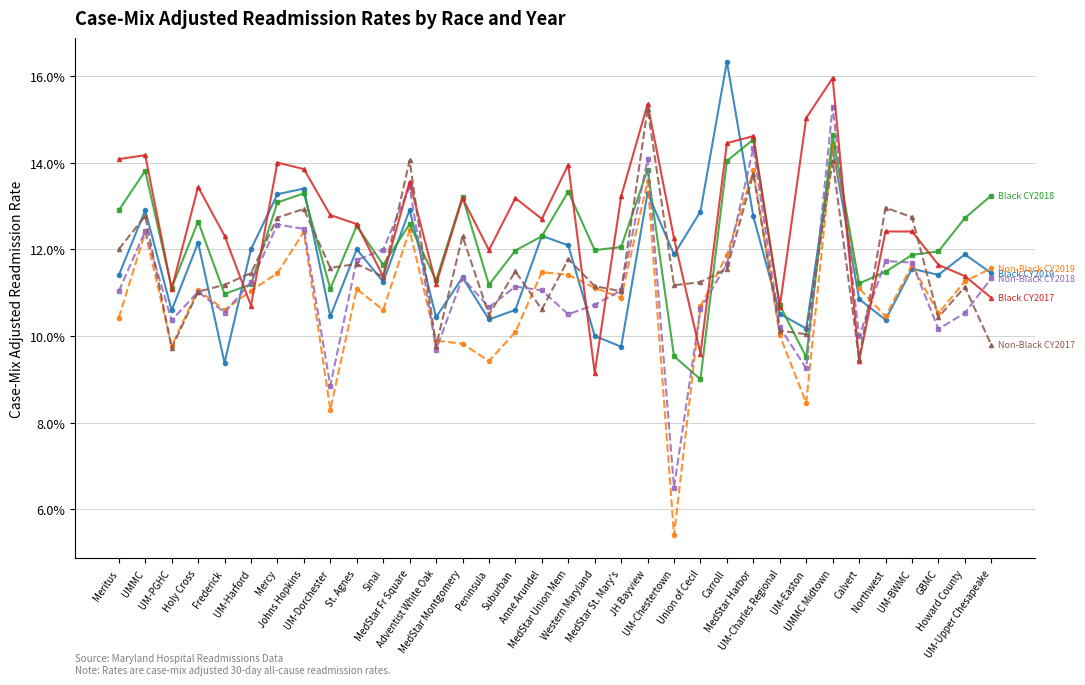

Reading left to right, what are all the values shown in this chart?

Black CY2019: 0.1	0.1	0.1	0.1	0.1	0.1	0.1	0.1	0.1	0.1	0.1	0.1	0.1	0.1	0.1	0.1	0.1	0.1	0.1	0.1	0.1	0.1	0.1	0.2	0.1	0.1	0.1	0.1	0.1	0.1	0.1	0.1	0.1	0.1
Non-Black CY2019: 0.1	0.1	0.1	0.1	0.1	0.1	0.1	0.1	0.1	0.1	0.1	0.1	0.1	0.1	0.1	0.1	0.1	0.1	0.1	0.1	0.1	0.1	0.1	0.1	0.1	0.1	0.1	0.1	0.1	0.1	0.1	0.1	0.1	0.1
Black CY2018: 0.1	0.1	0.1	0.1	0.1	0.1	0.1	0.1	0.1	0.1	0.1	0.1	0.1	0.1	0.1	0.1	0.1	0.1	0.1	0.1	0.1	0.1	0.1	0.1	0.1	0.1	0.1	0.1	0.1	0.1	0.1	0.1	0.1	0.1
Non-Black CY2018: 0.1	0.1	0.1	0.1	0.1	0.1	0.1	0.1	0.1	0.1	0.1	0.1	0.1	0.1	0.1	0.1	0.1	0.1	0.1	0.1	0.1	0.1	0.1	0.1	0.1	0.1	0.1	0.2	0.1	0.1	0.1	0.1	0.1	0.1
Black CY2017: 0.1	0.1	0.1	0.1	0.1	0.1	0.1	0.1	0.1	0.1	0.1	0.1	0.1	0.1	0.1	0.1	0.1	0.1	0.1	0.1	0.2	0.1	0.1	0.1	0.1	0.1	0.2	0.2	0.1	0.1	0.1	0.1	0.1	0.1
Non-Black CY2017: 0.1	0.1	0.1	0.1	0.1	0.1	0.1	0.1	0.1	0.1	0.1	0.1	0.1	0.1	0.1	0.1	0.1	0.1	0.1	0.1	0.2	0.1	0.1	0.1	0.1	0.1	0.1	0.1	0.1	0.1	0.1	0.1	0.1	0.1